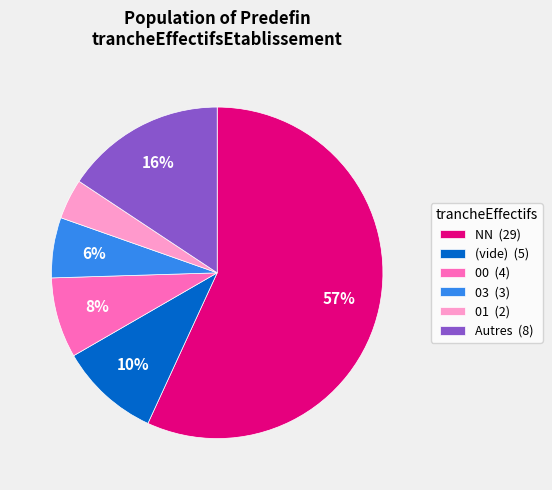

How many segments does this pie chart have?

6